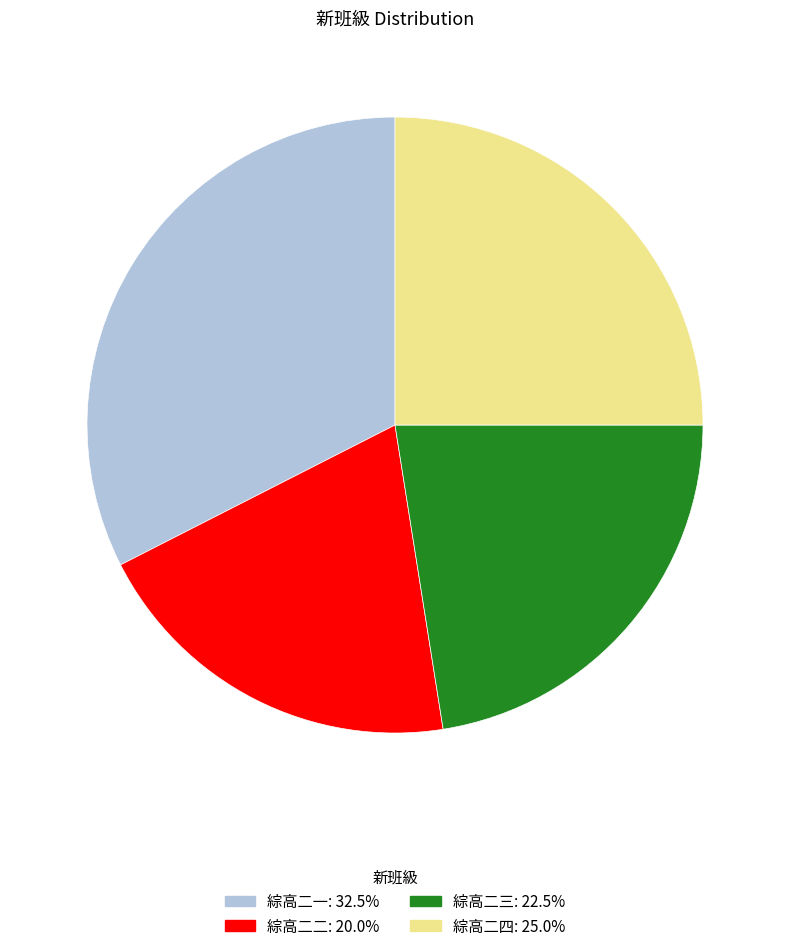

Do 綜高二四 and 綜高二一 together represent more than half of the pie?

Yes